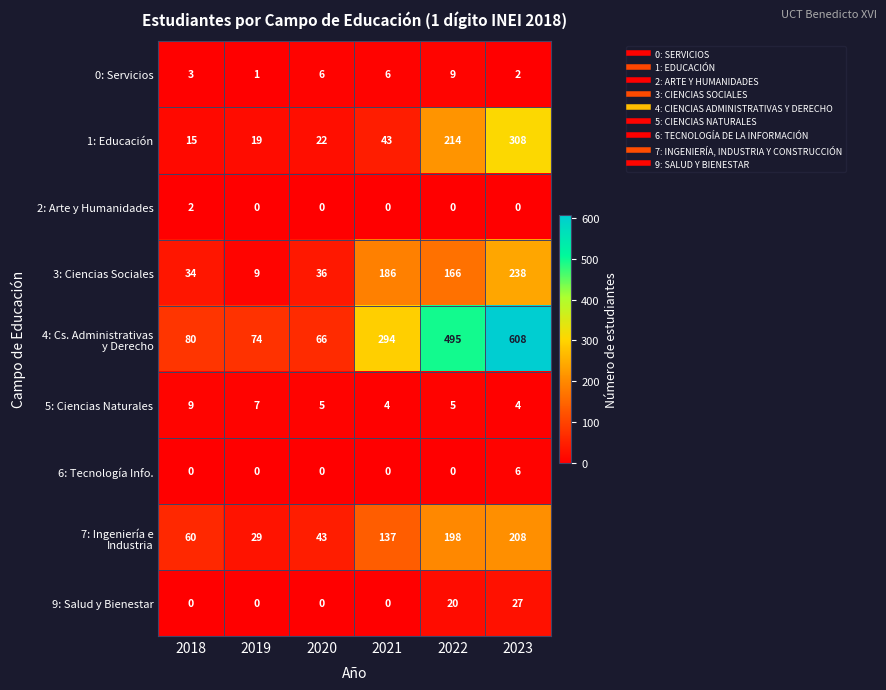

At how many categories does at least one series exceed 215?

3